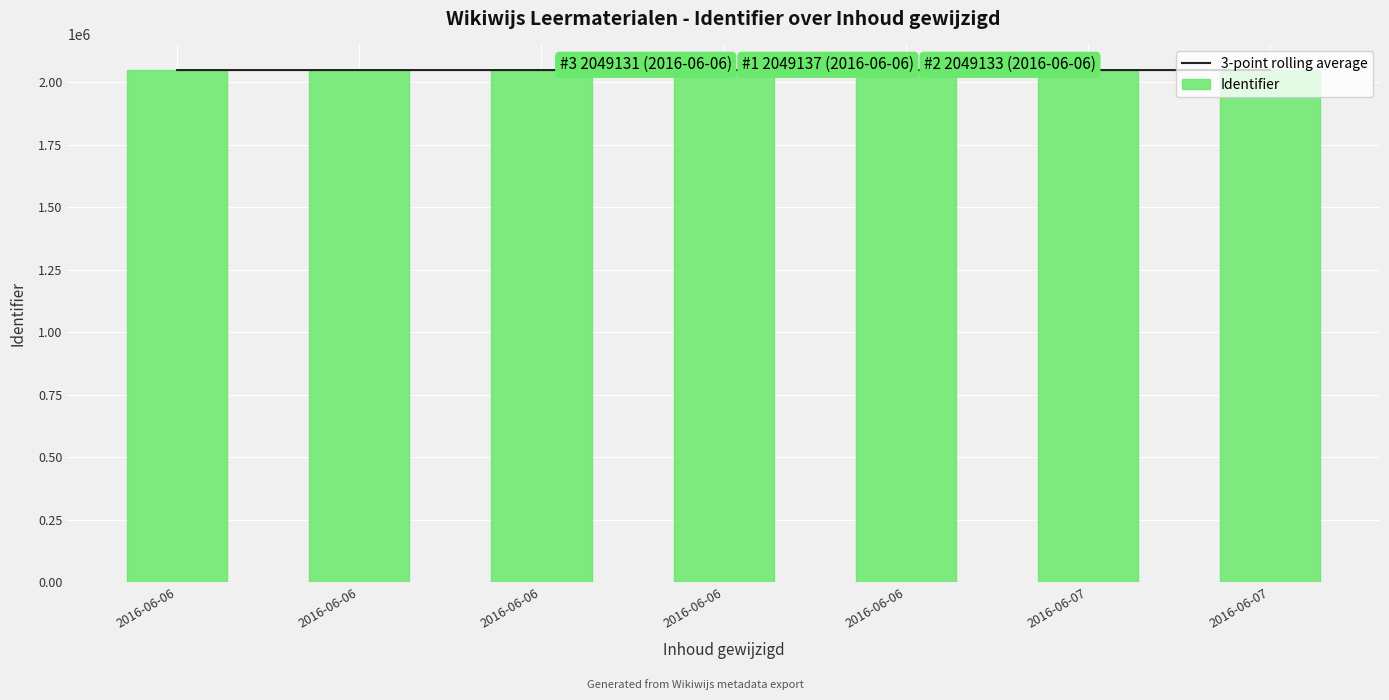

Which series has the largest total across all categories?

Identifier